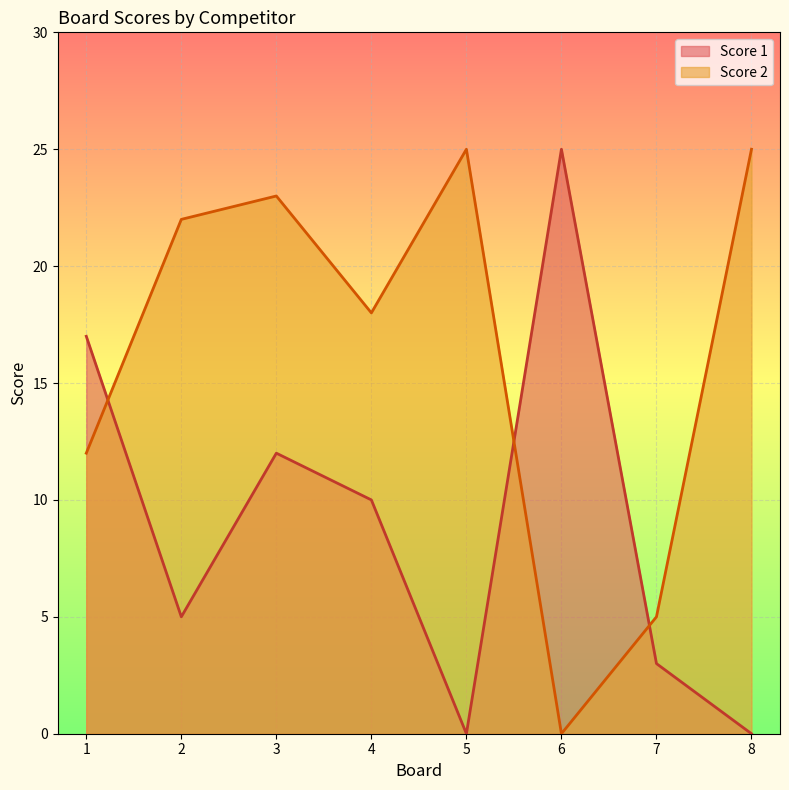

How many interior local peaks does the Score 2 series have?

2